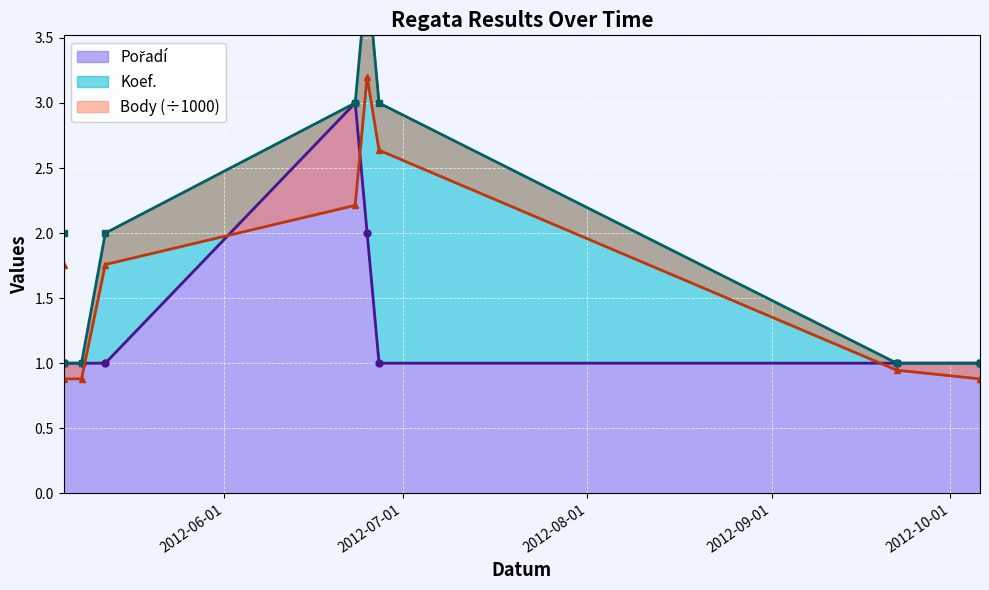

Rank the series by their maximum value, from highest to lowest.

Koef., Body, Pořadí